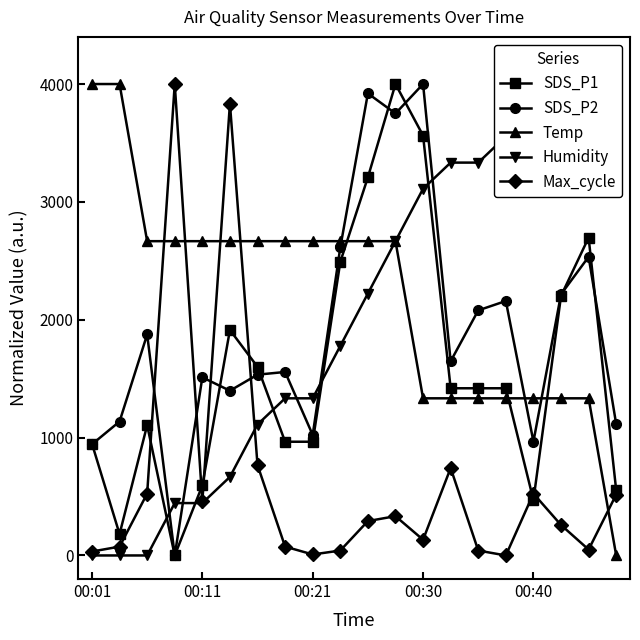

True or false: SDS_P1 has more than 0 interior local peaks.

True